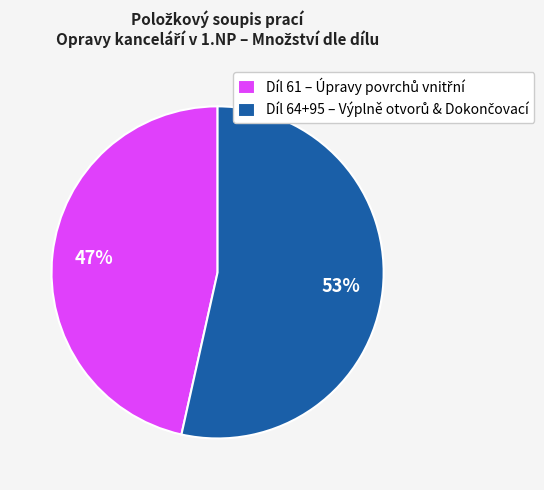

Count the number of slices in the pie.

2